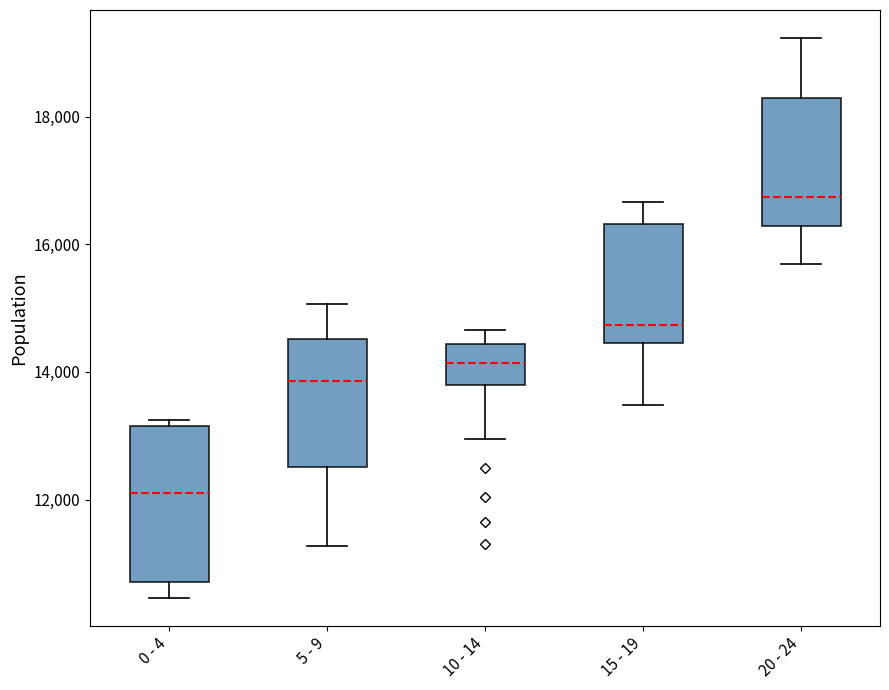

Which box is the tallest, from its lower edge to its upper edge?

0 - 4